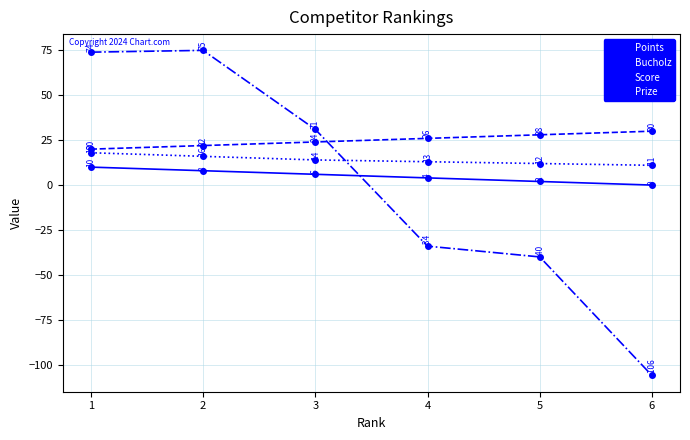

How many data points does each series have?

6